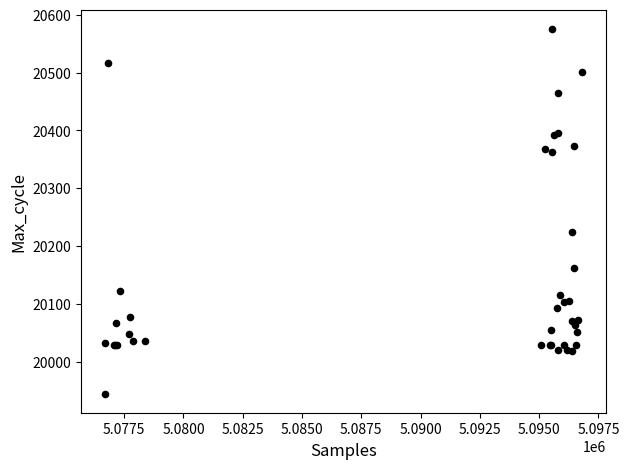

What Y value in the scatter plot is closest to 20259?

20225